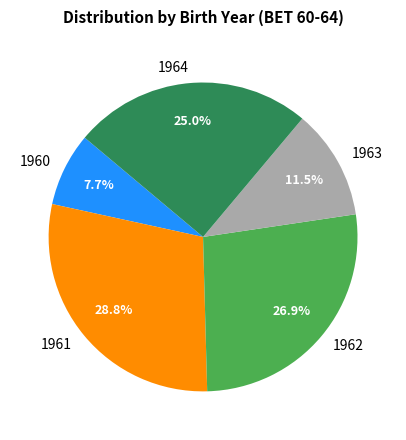

Is there a majority slice in this chart?

No